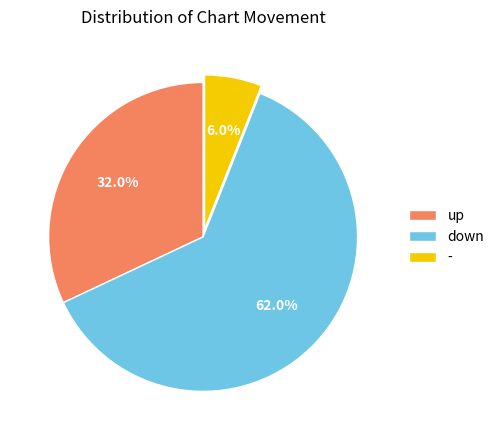

How many slices are in this pie chart?

3